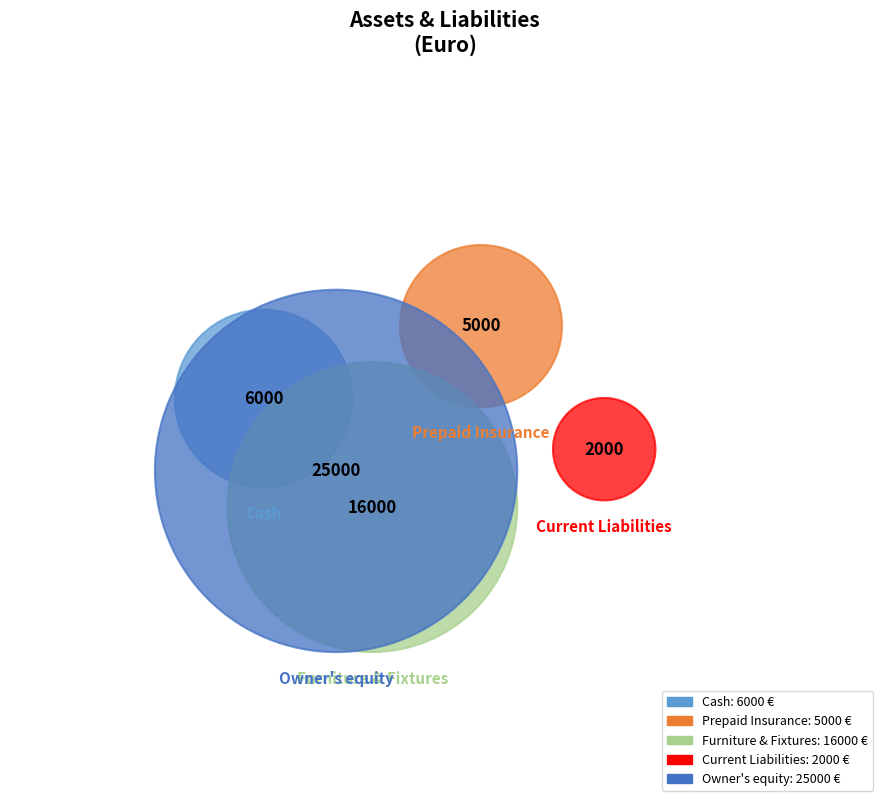

Which category has the biggest portion of the pie?

Owner's equity